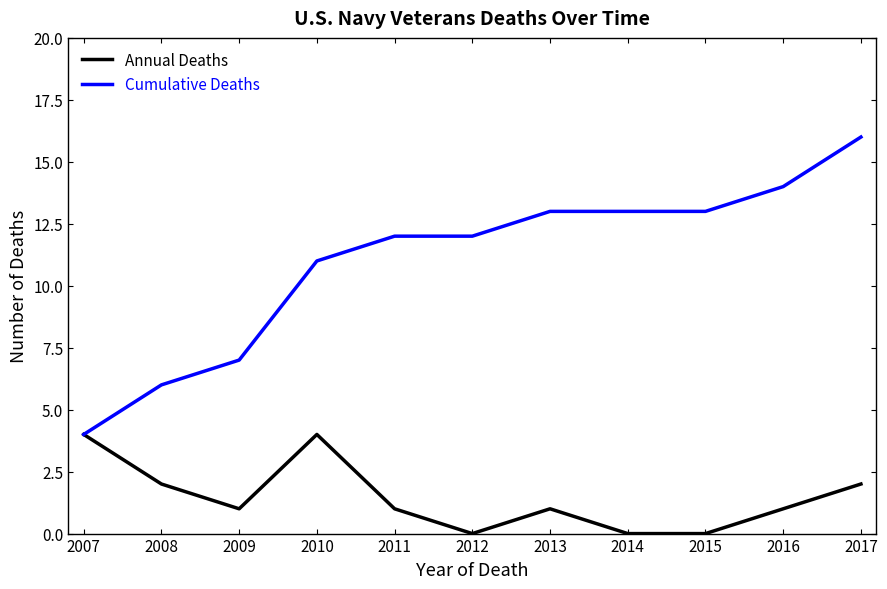

What is the highest value of the Annual Deaths series?

4